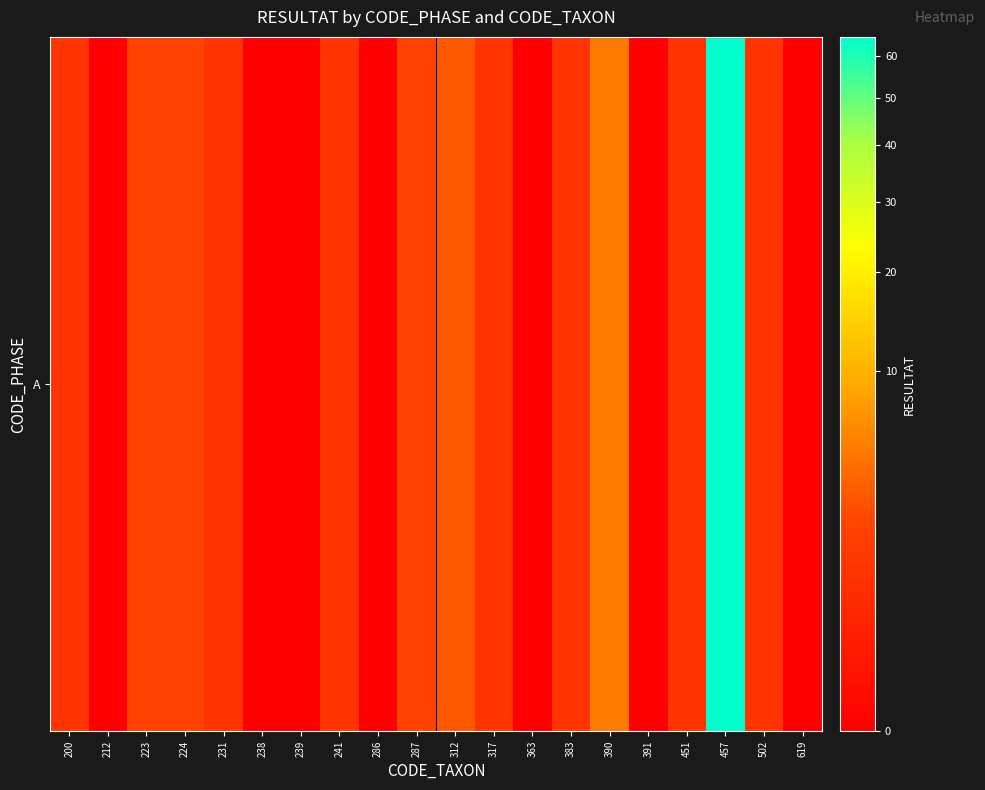

Which category has the lowest value across all series?

212